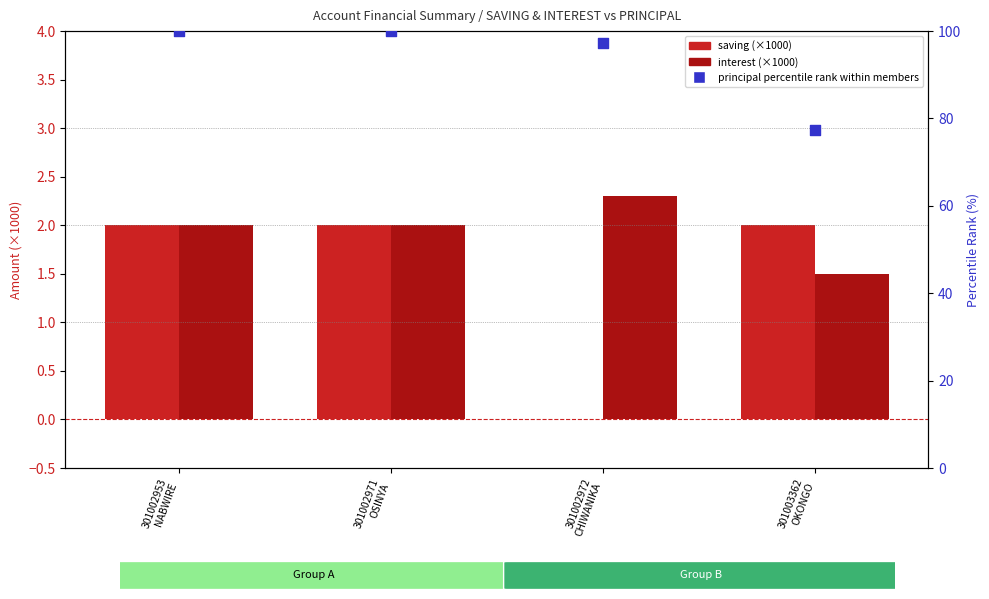

At how many categories does at least one series exceed 54?

4